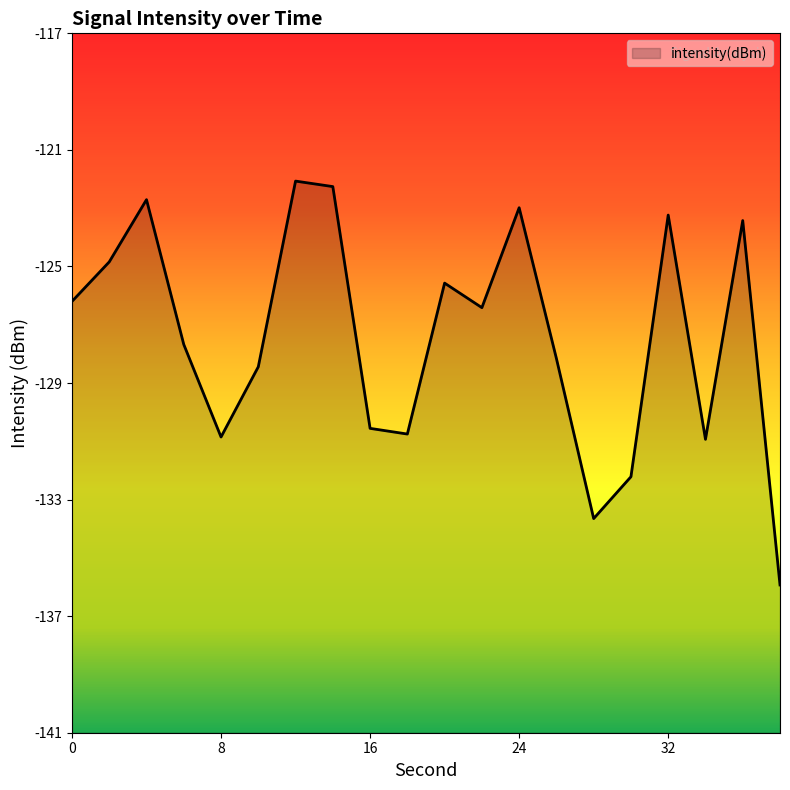

Reading left to right, transcribe all the data shown in this chart.

-126.3	-125.0	-122.8	-127.7	-130.9	-128.5	-122.2	-122.4	-130.6	-130.8	-125.7	-126.5	-123.1	-128.2	-133.6	-132.2	-123.4	-131.0	-123.6	-135.9